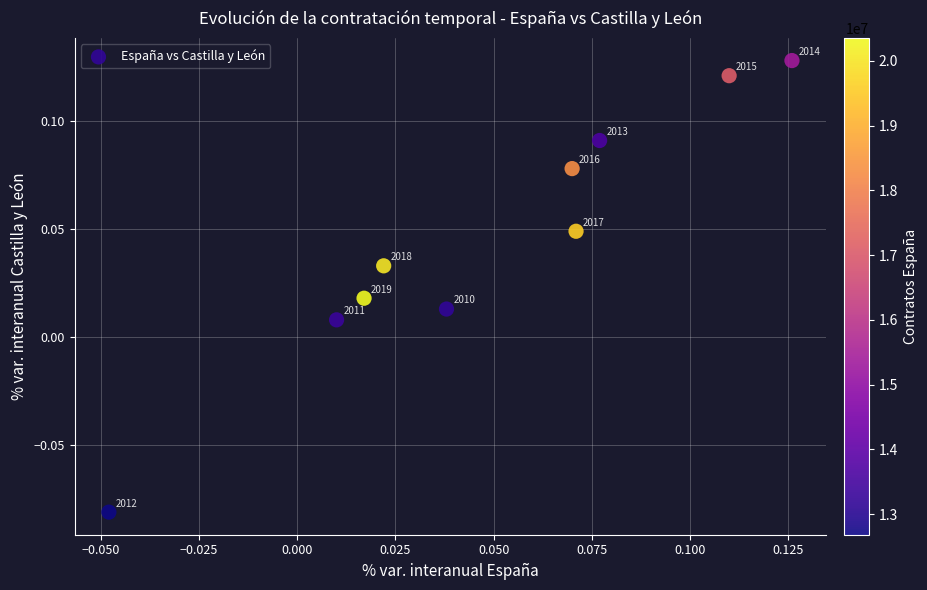

Count the number of points in this scatter plot.

10